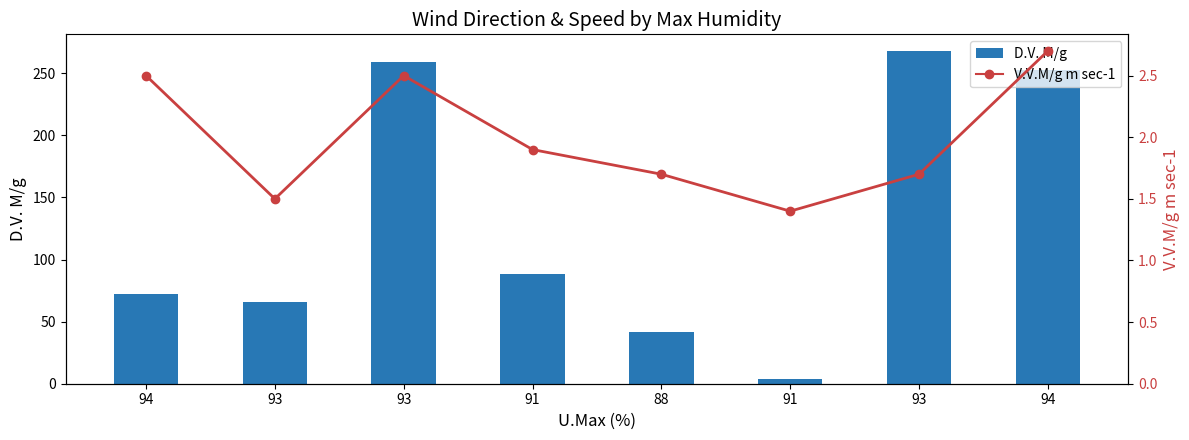

Where is V.V.M/g m sec-1 nearest to the value 2?

91